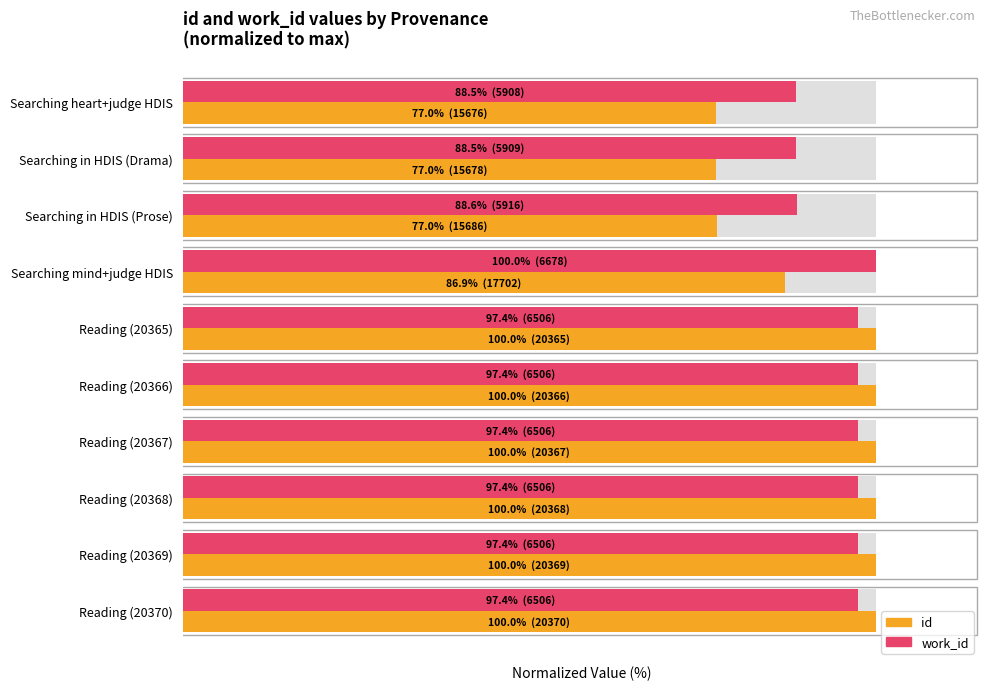

Reading left to right, extract all data points from this chart.

id: 77.0	77.0	77.0	86.9	100.0	100.0	100.0	100.0	100.0	100.0
work_id: 88.5	88.5	88.6	100.0	97.4	97.4	97.4	97.4	97.4	97.4